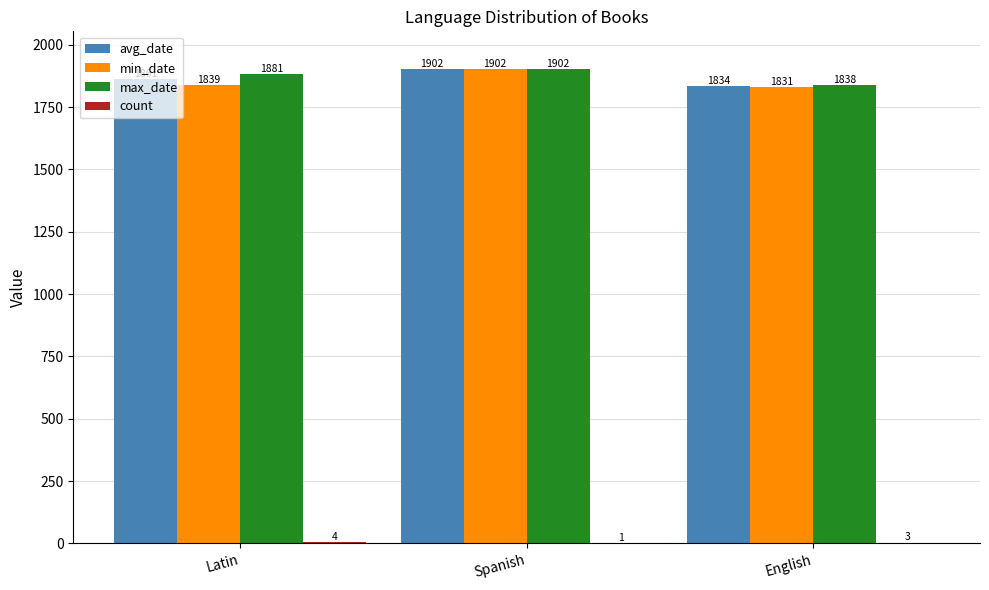

Which series has the largest total across all categories?

max_date